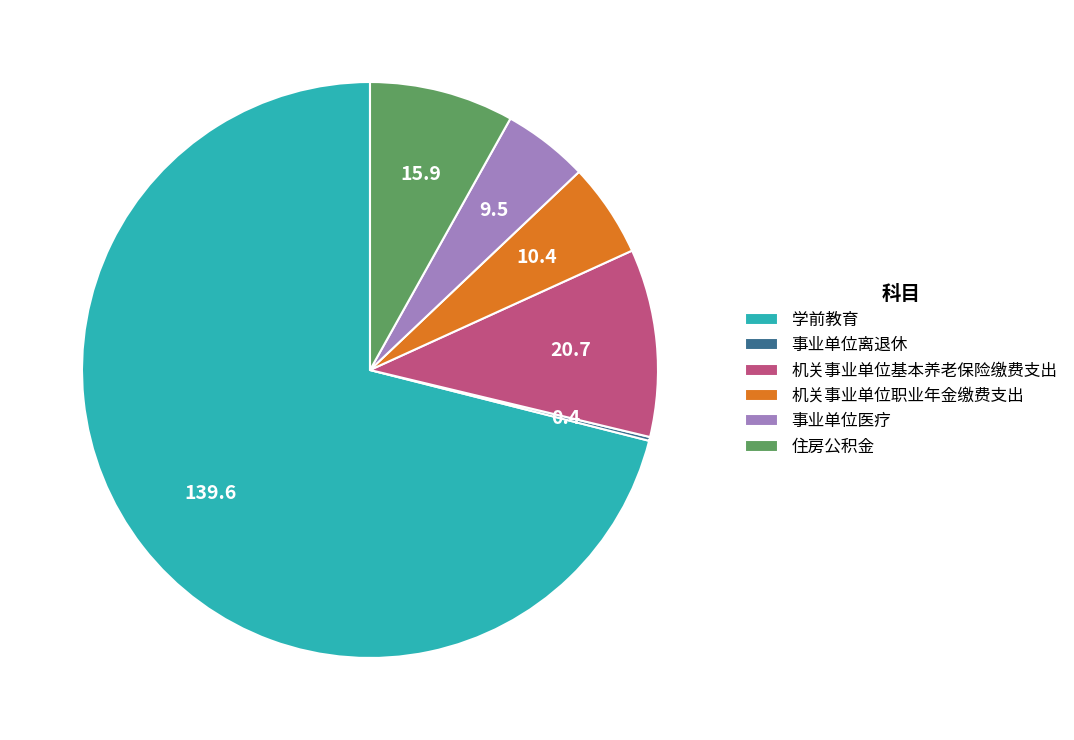

Is it true that 机关事业单位基本养老保险缴费支出 is 1% of the pie?

False